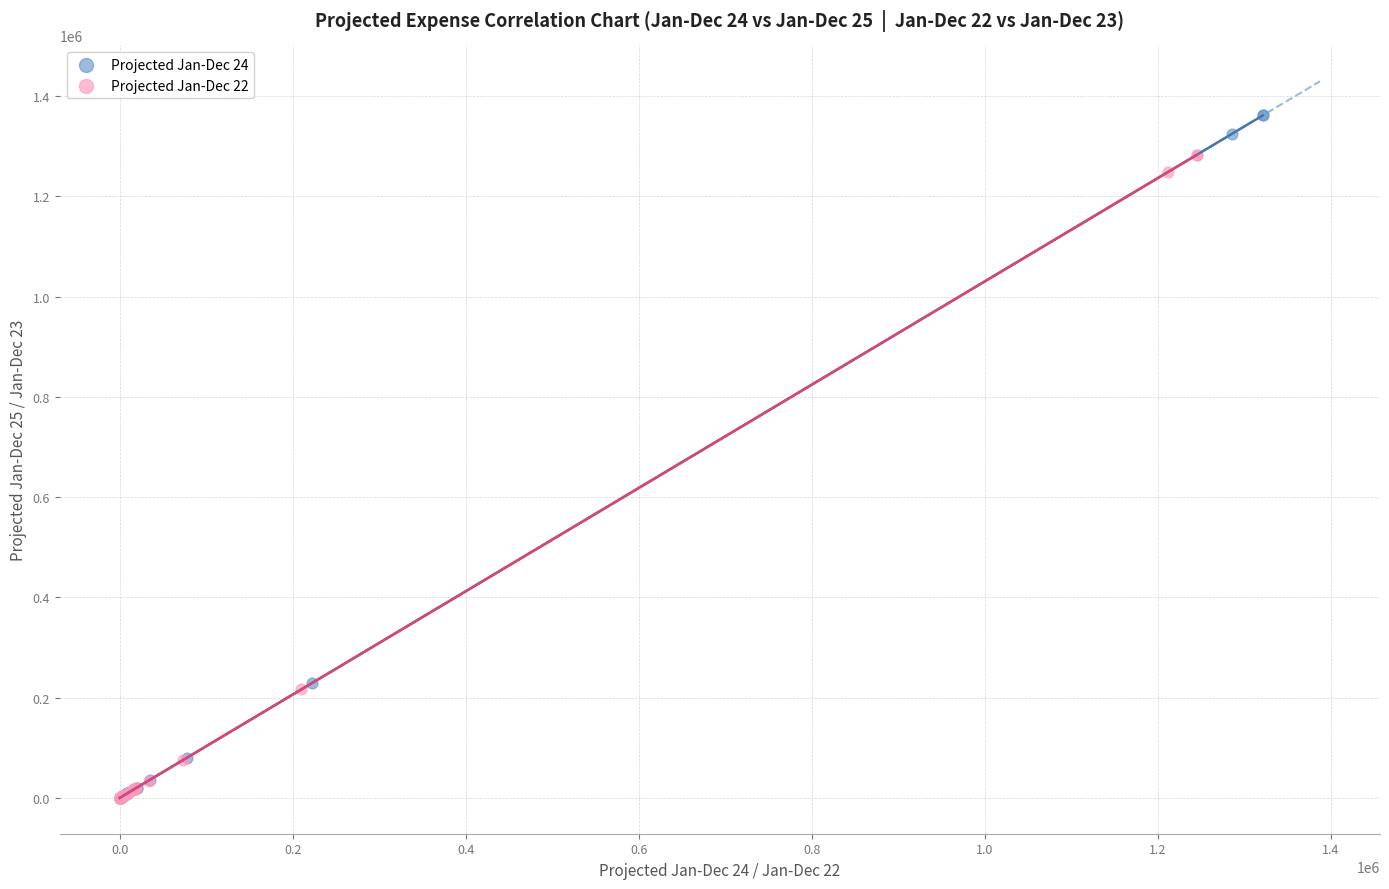

Which series contains the highest Y value?

Projected Jan-Dec 24